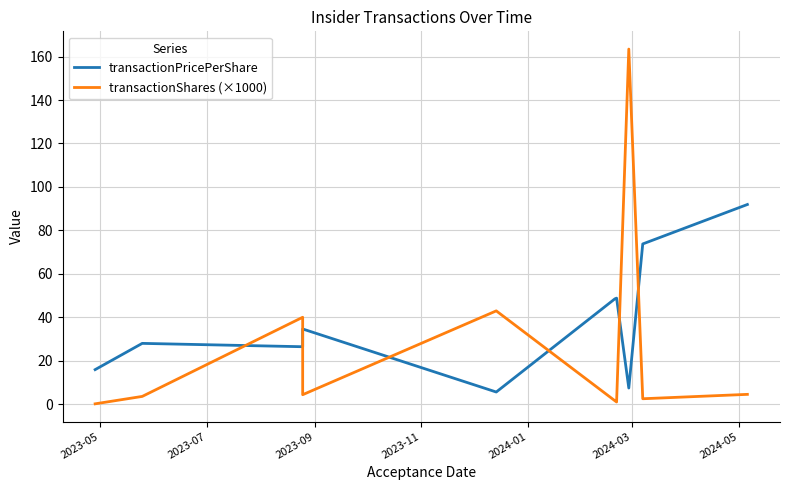

After their last crossing, which series has the higher values: transactionShares (×1000) or transactionPricePerShare?

transactionPricePerShare